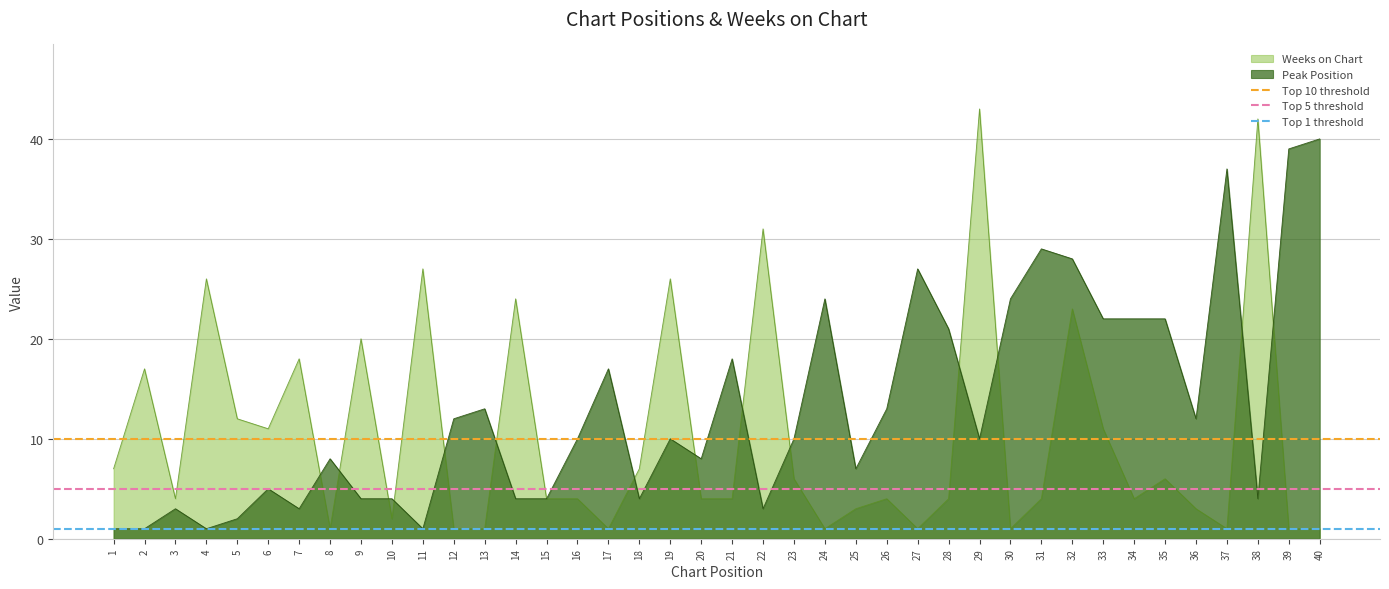

The Peak Position series shows 3 at 22. True or false?

True